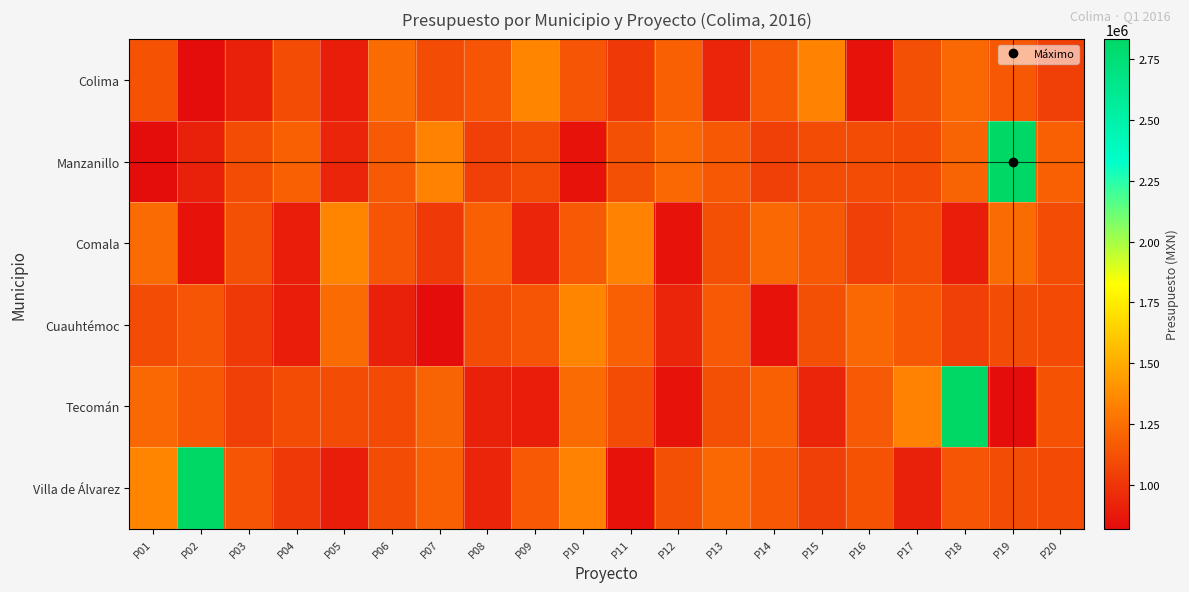

What is the minimum value shown in the chart?

817514.0